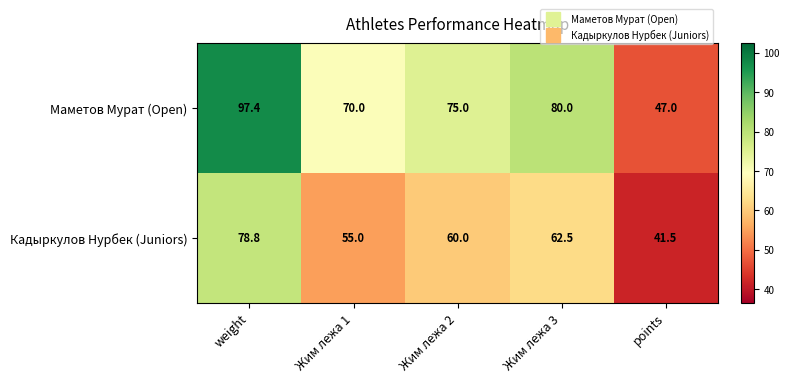

What is the difference between the second highest and second lowest values in the Маметов Мурат (Open) series?

10.0